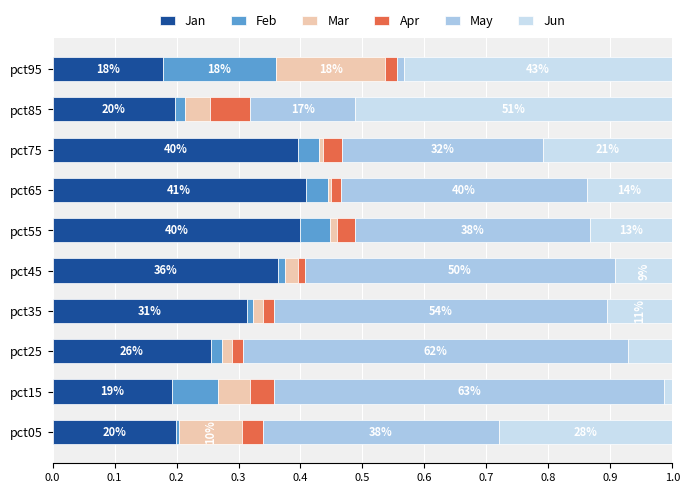

What are all the series names shown in the legend?

Jan, Feb, Mar, Apr, May, Jun